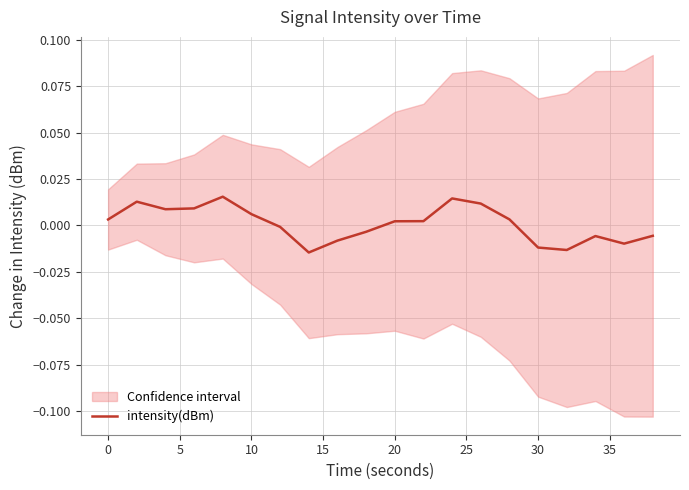

How many data points does each series have?

20